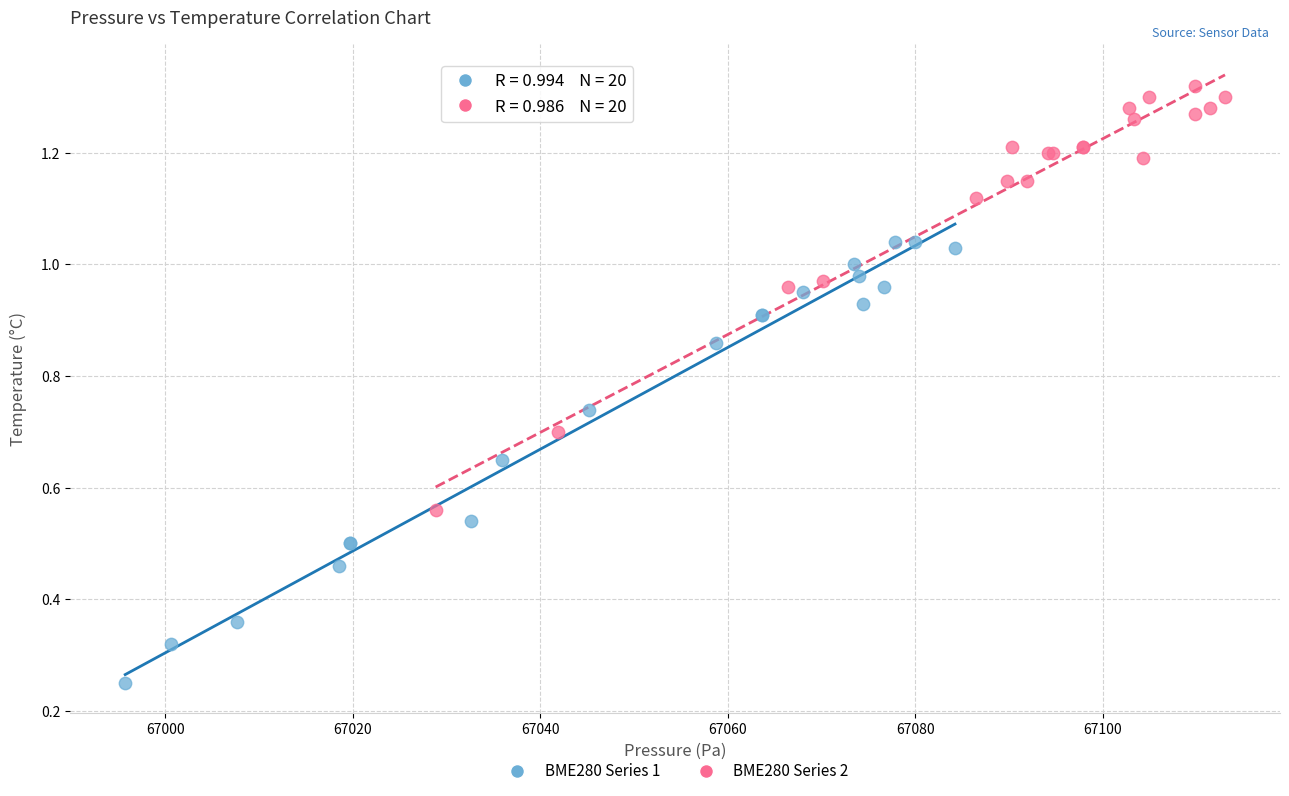

Which series reaches the maximum Y coordinate?

BME280 Series 2